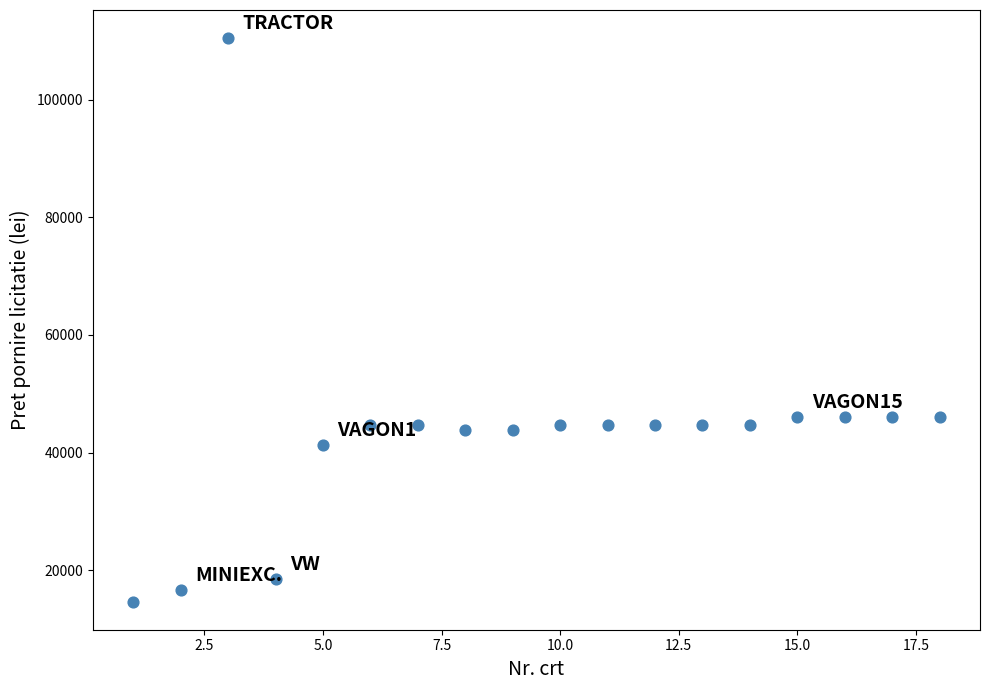

What is the range of X values (max minus min)?

17